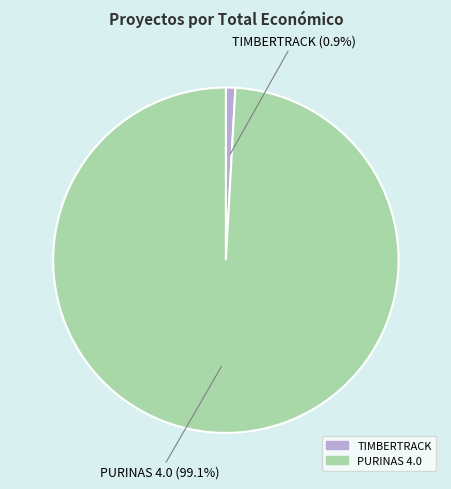

Which category has the smallest portion of the pie?

TIMBERTRACK